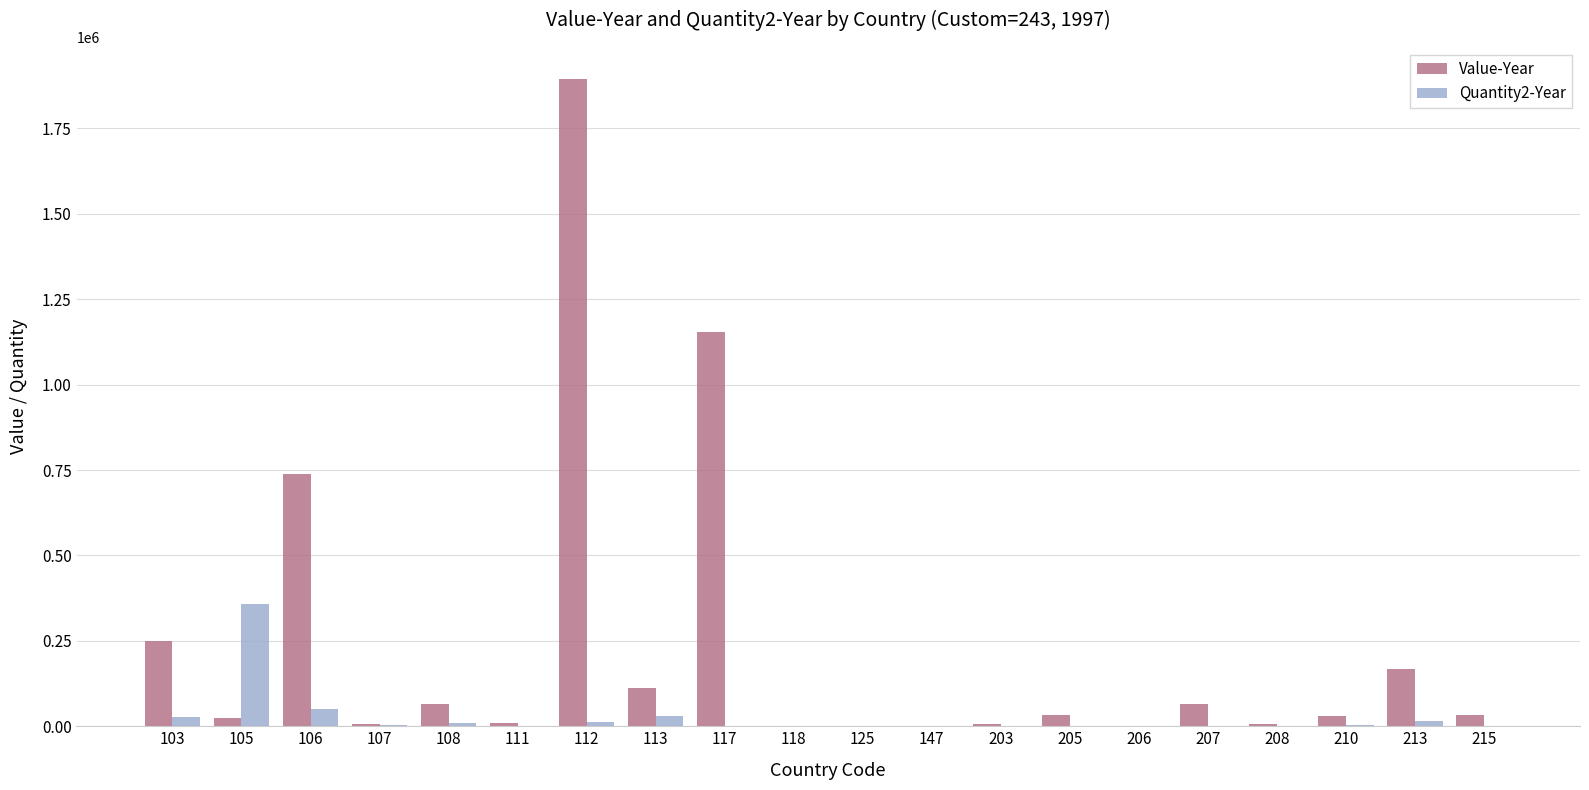

Is the value of Quantity2-Year at 107 greater than the value of Value-Year at 112?

No